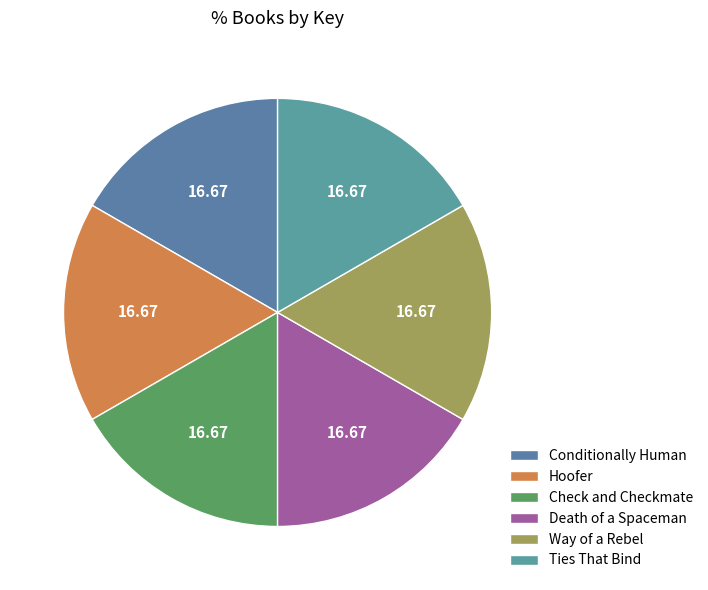

How many segments does this pie chart have?

6